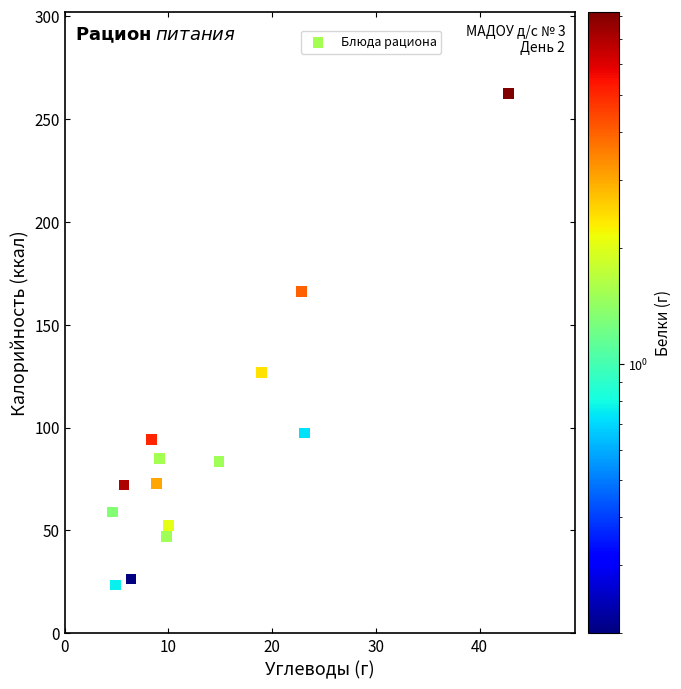

What Y value in the scatter plot is closest to 143?

126.6